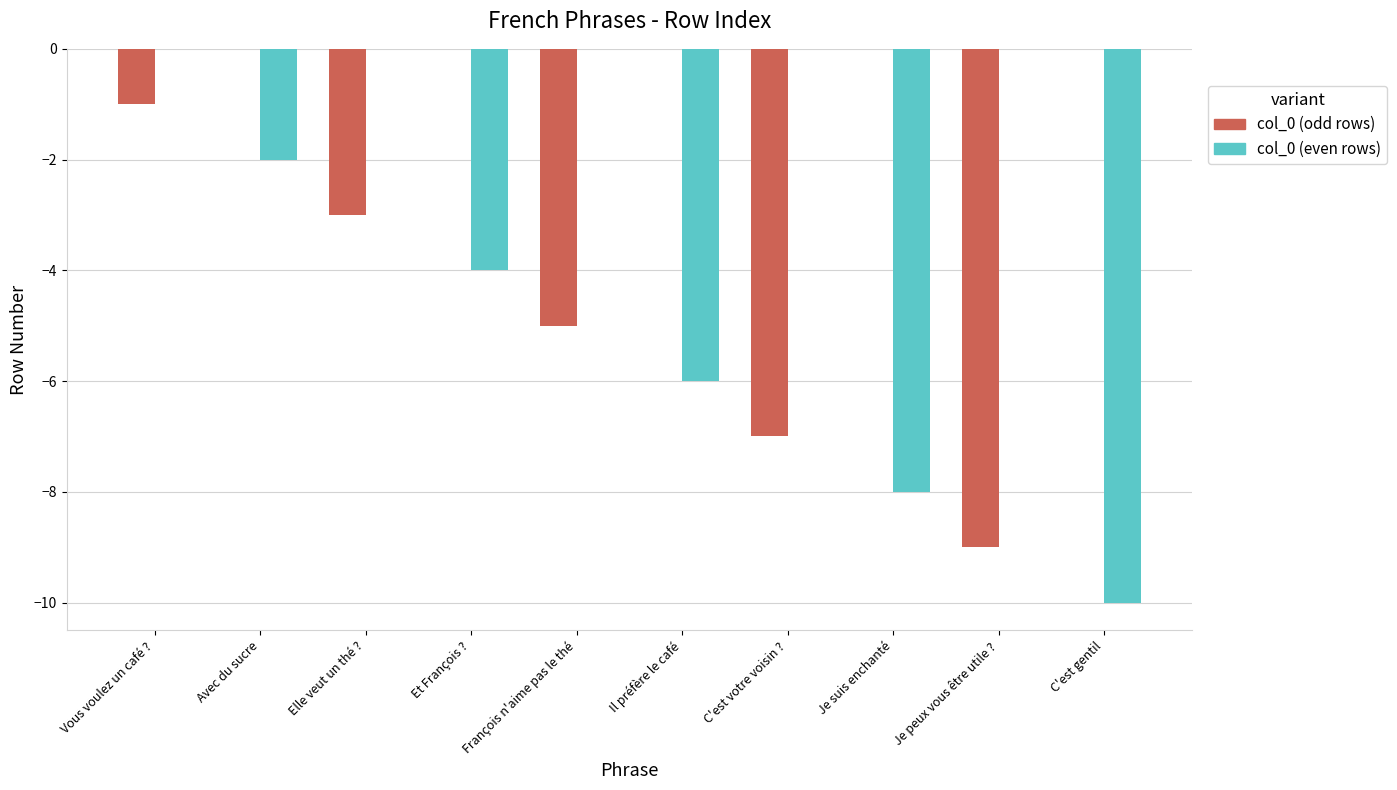

How many distinct data groups are displayed?

2